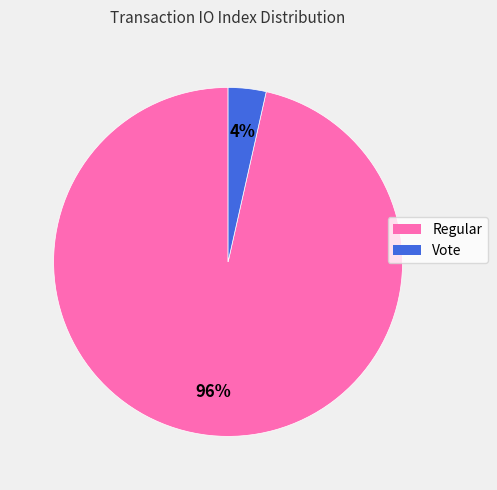

To the nearest percent, what is the combined percentage of Vote and Regular?

100%